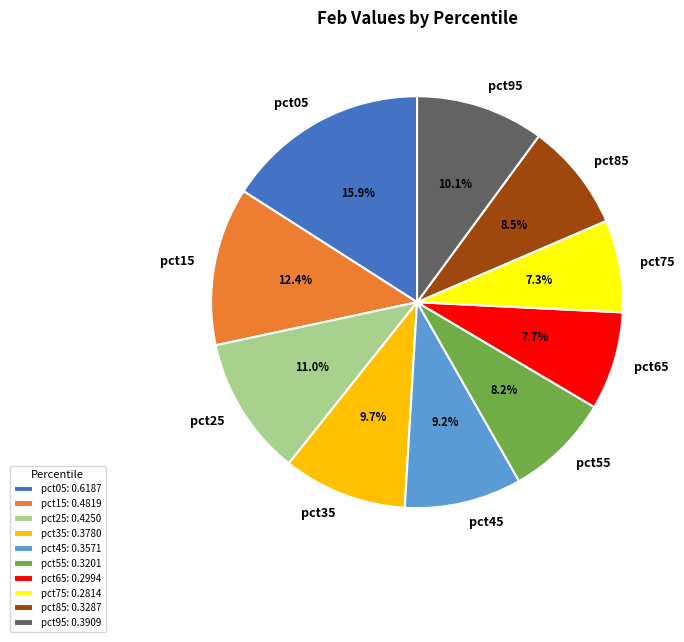

Is there a majority slice in this chart?

No